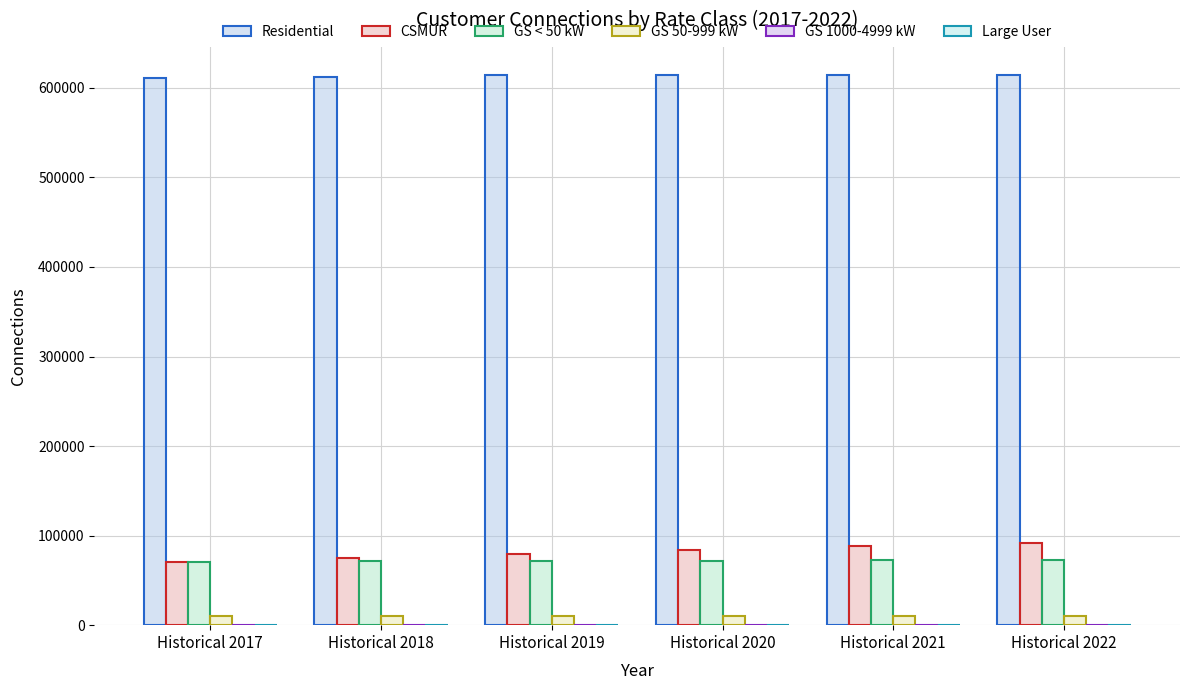

How many series are shown in this chart?

6